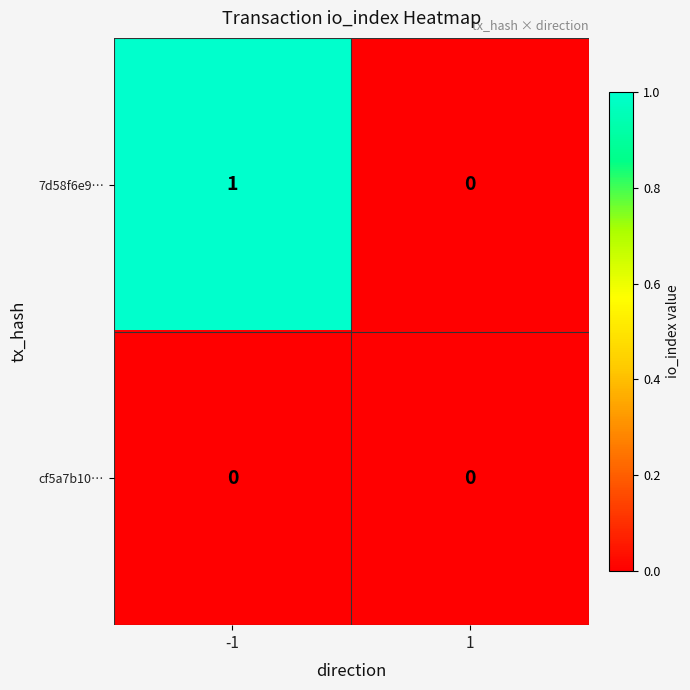

Reading right to left, what are all the values shown in this chart?

7d58f6e9…: 1=0	-1=1
cf5a7b10…: 1=0	-1=0